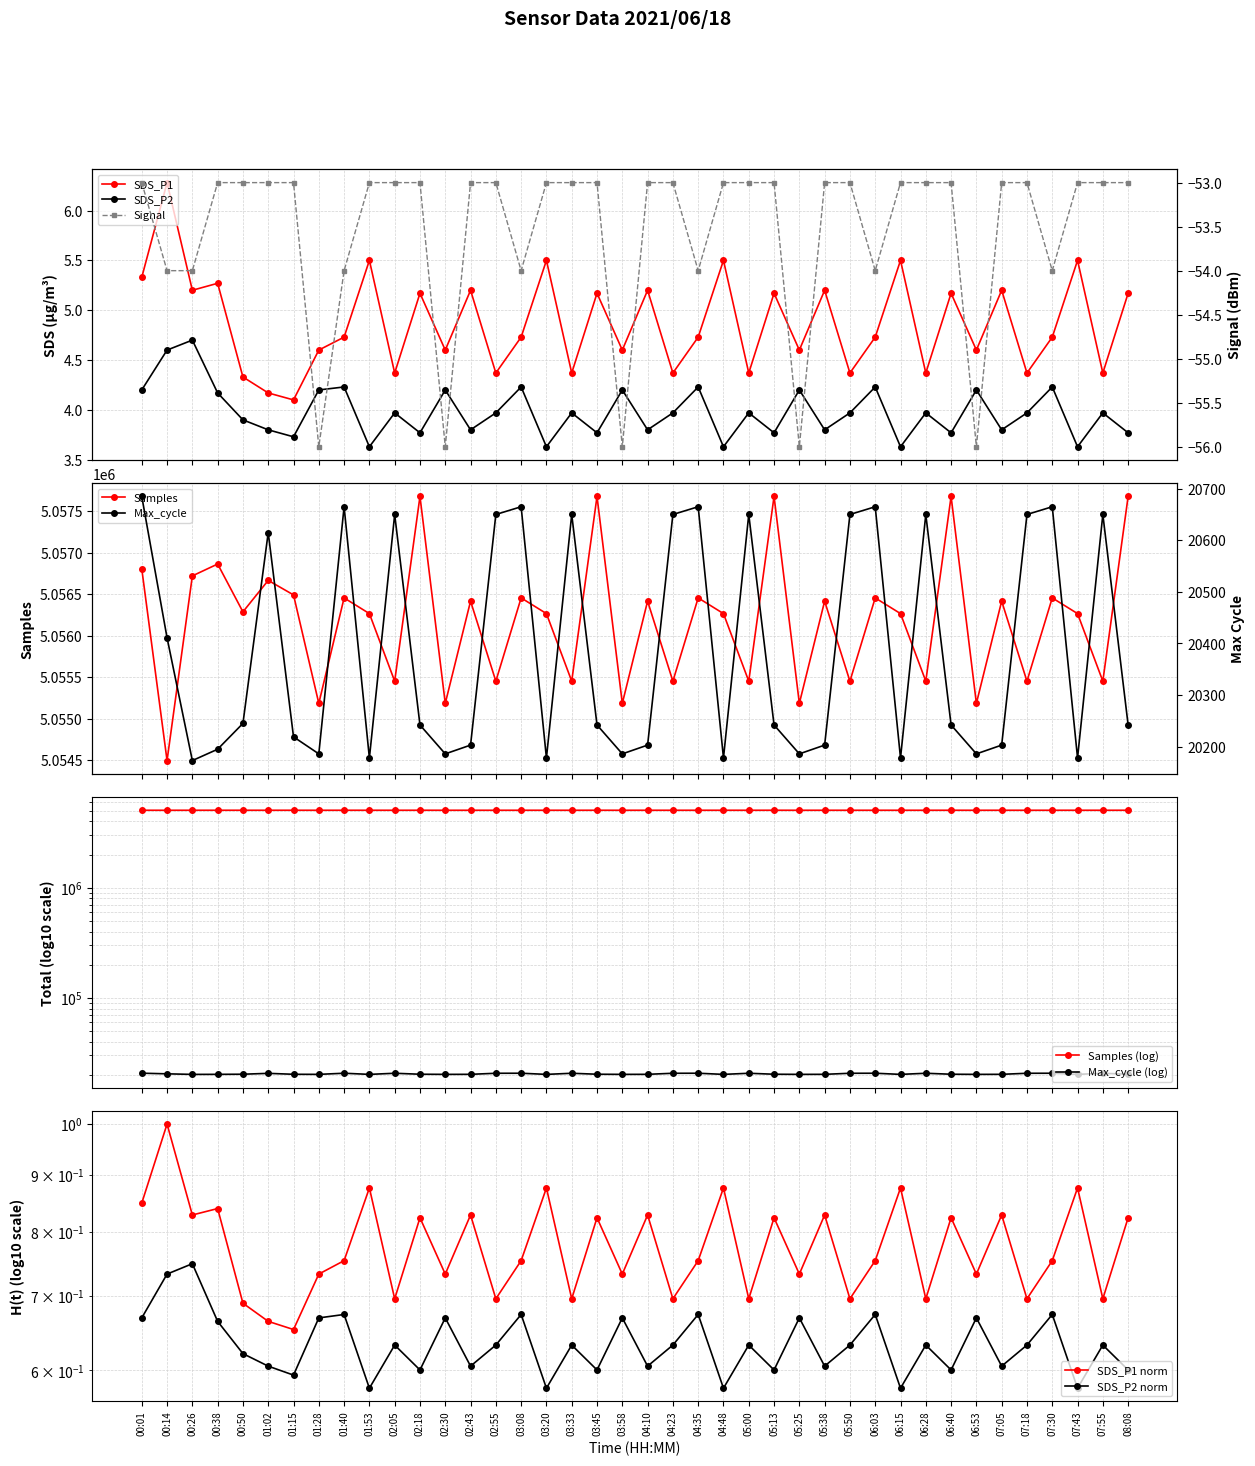

Reading left to right, list all the values displayed in this chart.

SDS_P1: 5.3	6.3	5.2	5.3	4.3	4.2	4.1	4.6	4.7	5.5	4.4	5.2	4.6	5.2	4.4	4.7	5.5	4.4	5.2	4.6	5.2	4.4	4.7	5.5	4.4	5.2	4.6	5.2	4.4	4.7	5.5	4.4	5.2	4.6	5.2	4.4	4.7	5.5	4.4	5.2
SDS_P2: 4.2	4.6	4.7	4.2	3.9	3.8	3.7	4.2	4.2	3.6	4.0	3.8	4.2	3.8	4.0	4.2	3.6	4.0	3.8	4.2	3.8	4.0	4.2	3.6	4.0	3.8	4.2	3.8	4.0	4.2	3.6	4.0	3.8	4.2	3.8	4.0	4.2	3.6	4.0	3.8
Signal: -53.0	-54.0	-54.0	-53.0	-53.0	-53.0	-53.0	-56.0	-54.0	-53.0	-53.0	-53.0	-56.0	-53.0	-53.0	-54.0	-53.0	-53.0	-53.0	-56.0	-53.0	-53.0	-54.0	-53.0	-53.0	-53.0	-56.0	-53.0	-53.0	-54.0	-53.0	-53.0	-53.0	-56.0	-53.0	-53.0	-54.0	-53.0	-53.0	-53.0
Max_cycle: 20685.0	20411.0	20173.0	20195.0	20245.0	20615.0	20219.0	20186.0	20665.0	20178.0	20650.0	20242.0	20186.0	20203.0	20650.0	20665.0	20178.0	20650.0	20242.0	20186.0	20203.0	20650.0	20665.0	20178.0	20650.0	20242.0	20186.0	20203.0	20650.0	20665.0	20178.0	20650.0	20242.0	20186.0	20203.0	20650.0	20665.0	20178.0	20650.0	20242.0
Samples: 5056804.0	5054495.0	5056719.0	5056862.0	5056286.0	5056665.0	5056490.0	5055184.0	5056454.0	5056265.0	5055451.0	5057676.0	5055184.0	5056415.0	5055451.0	5056454.0	5056265.0	5055451.0	5057676.0	5055184.0	5056415.0	5055451.0	5056454.0	5056265.0	5055451.0	5057676.0	5055184.0	5056415.0	5055451.0	5056454.0	5056265.0	5055451.0	5057676.0	5055184.0	5056415.0	5055451.0	5056454.0	5056265.0	5055451.0	5057676.0